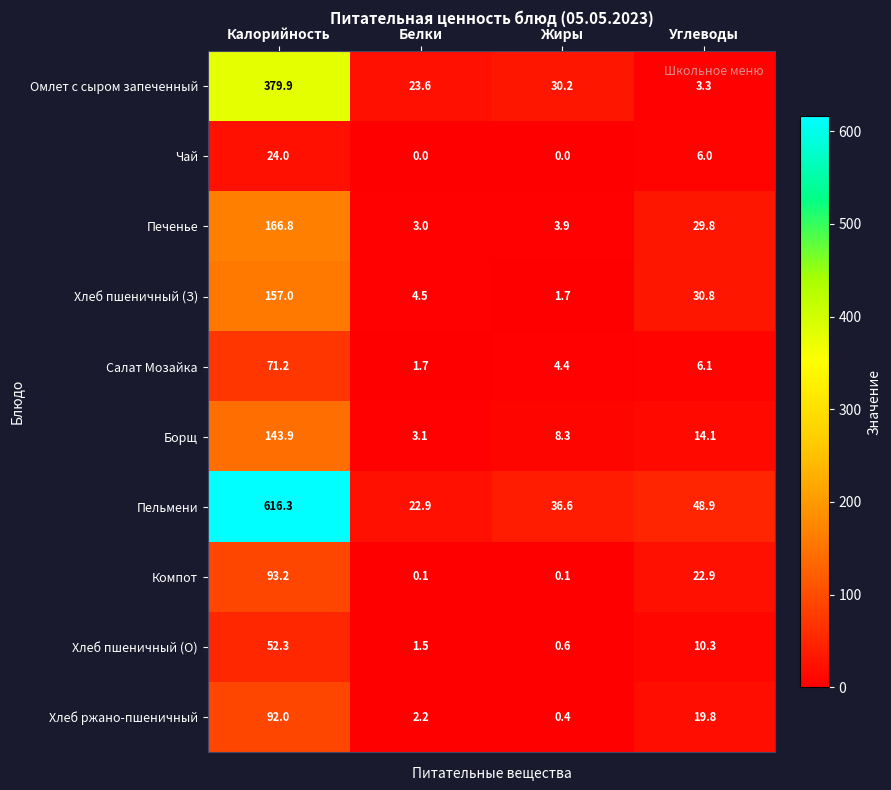

At which category is the sum across all series the highest?

Калорийность